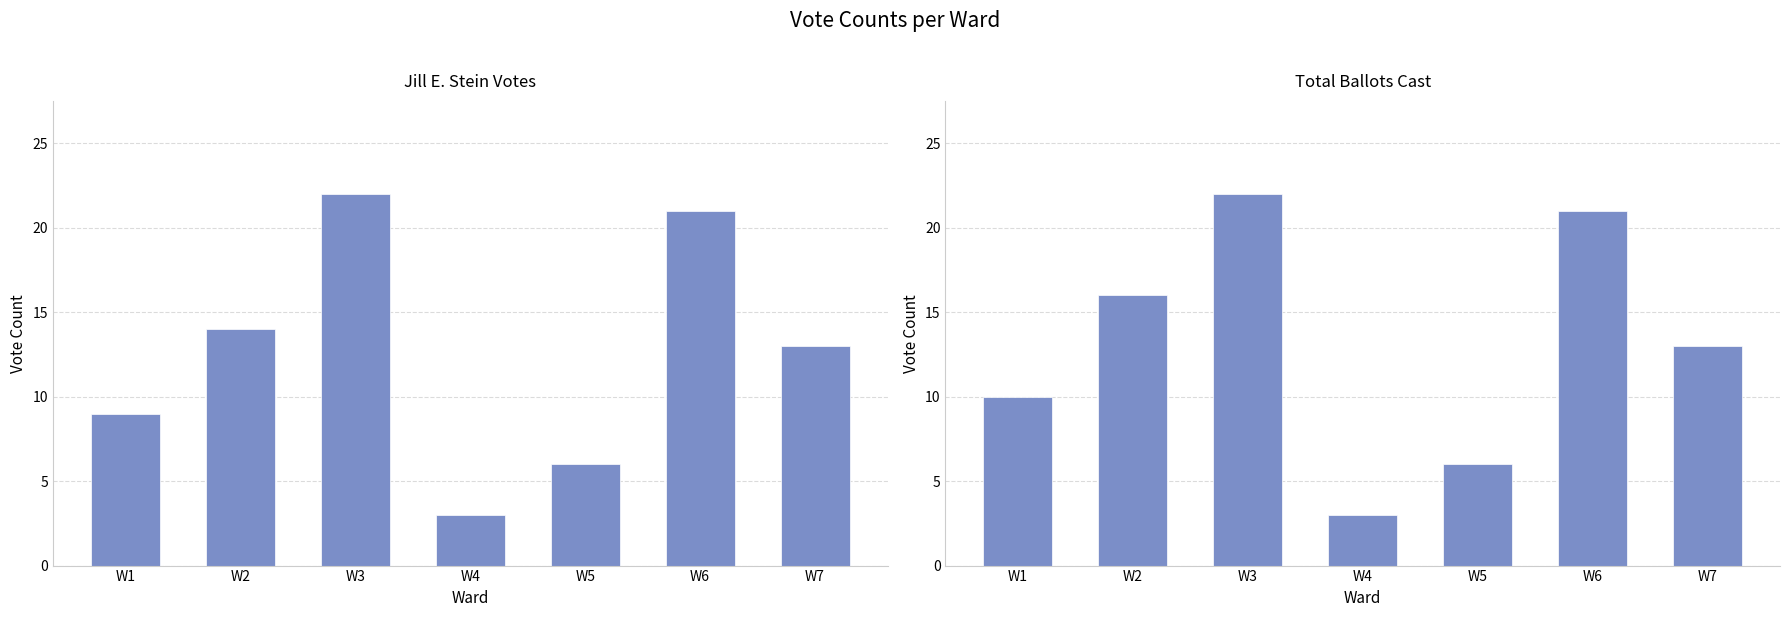

How many groups of bars are there?

7